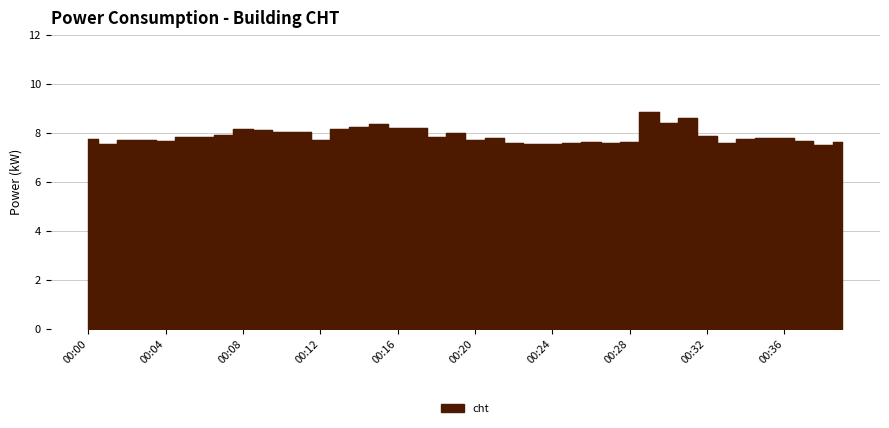

Which label corresponds to the largest value in the chart?

00:29